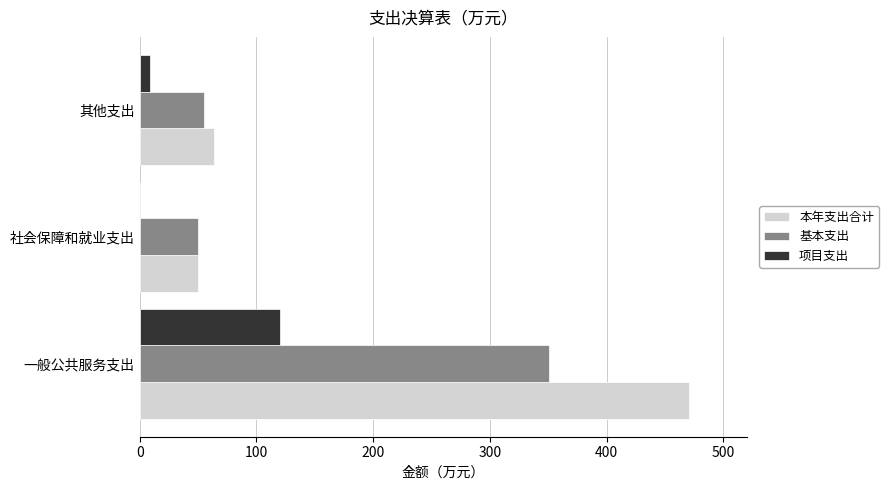

The 基本支出 series shows 19.1 at 社会保障和就业支出. True or false?

False